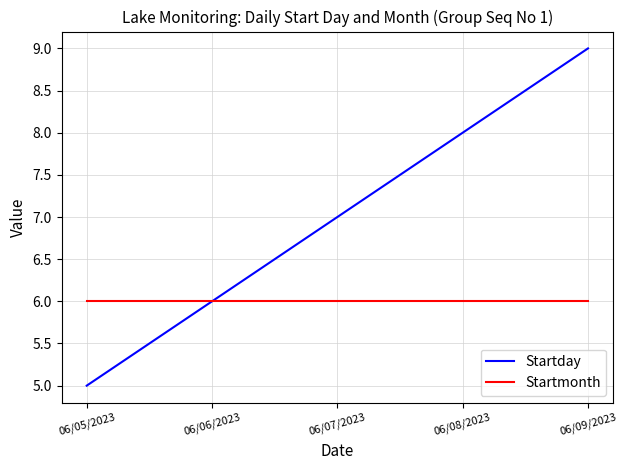

True or false: Startday has a value of 14 at 06/08/2023.

False